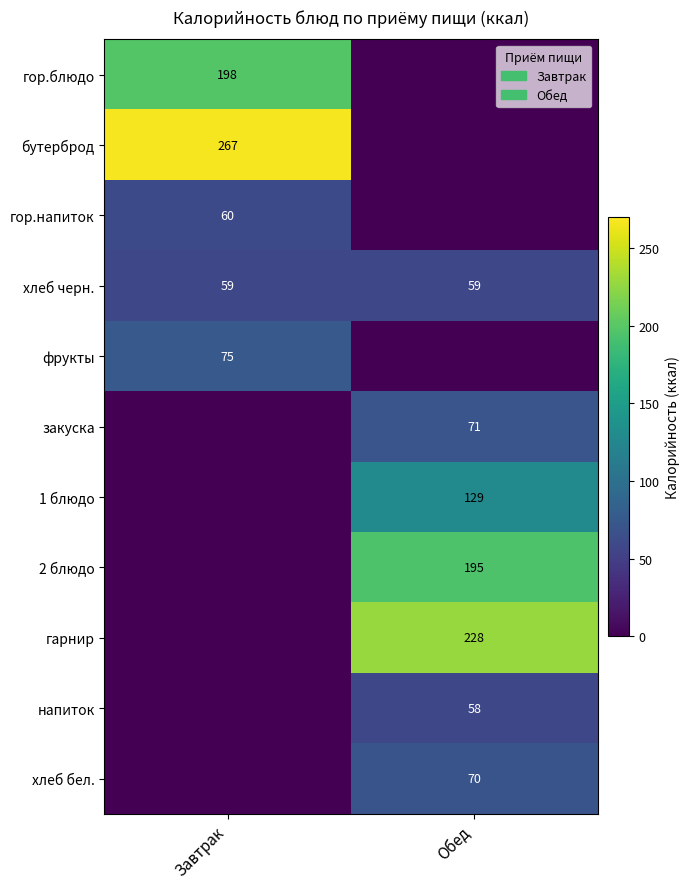

Is the value of гор.блюдо at Завтрак greater than the value of фрукты at Завтрак?

Yes